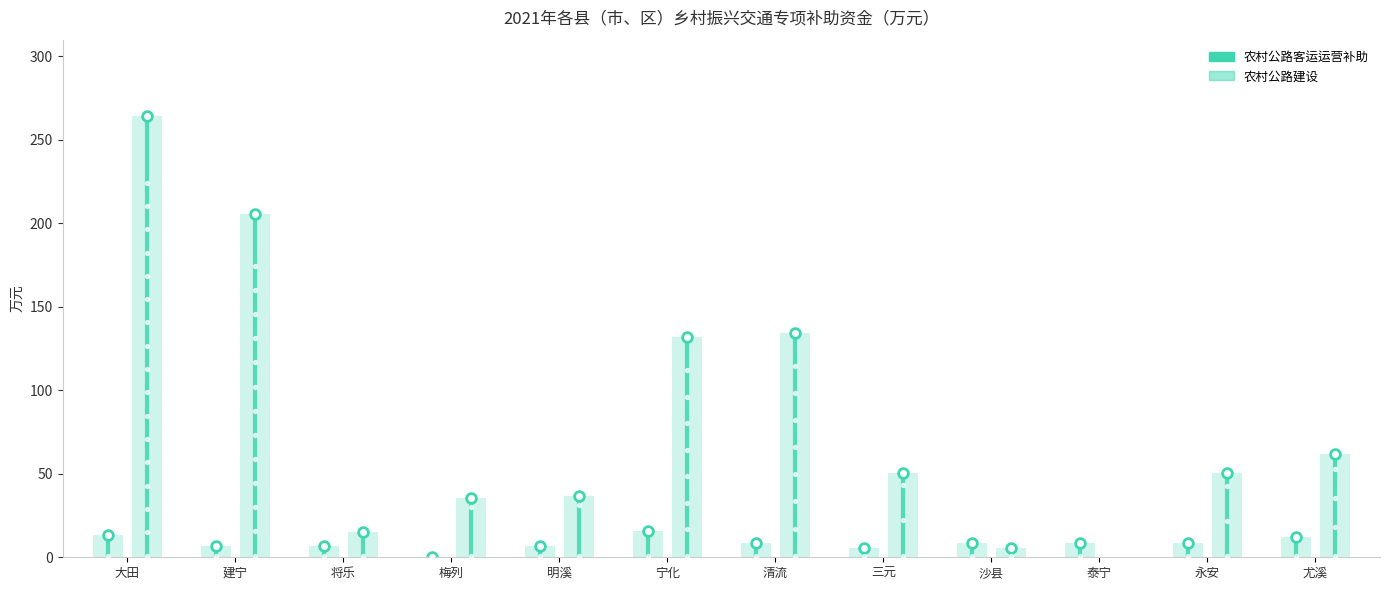

Is the value of 农村公路客运运营补助 at 泰宁 greater than the value of 农村公路建设 at 泰宁?

Yes